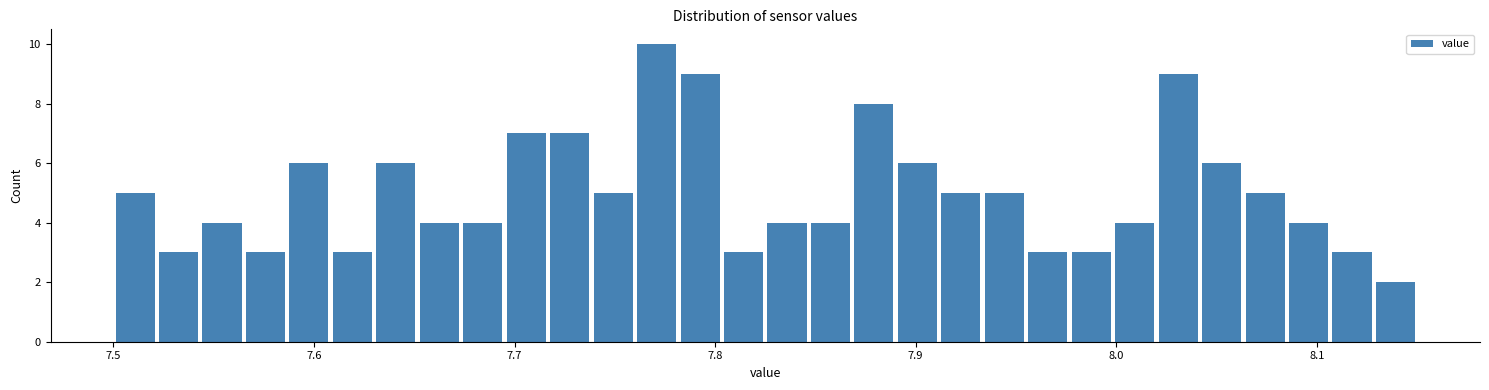

Around what value on the x-axis is the tallest bar? Give the approximate position of its centre, as read against the axis.

7.77